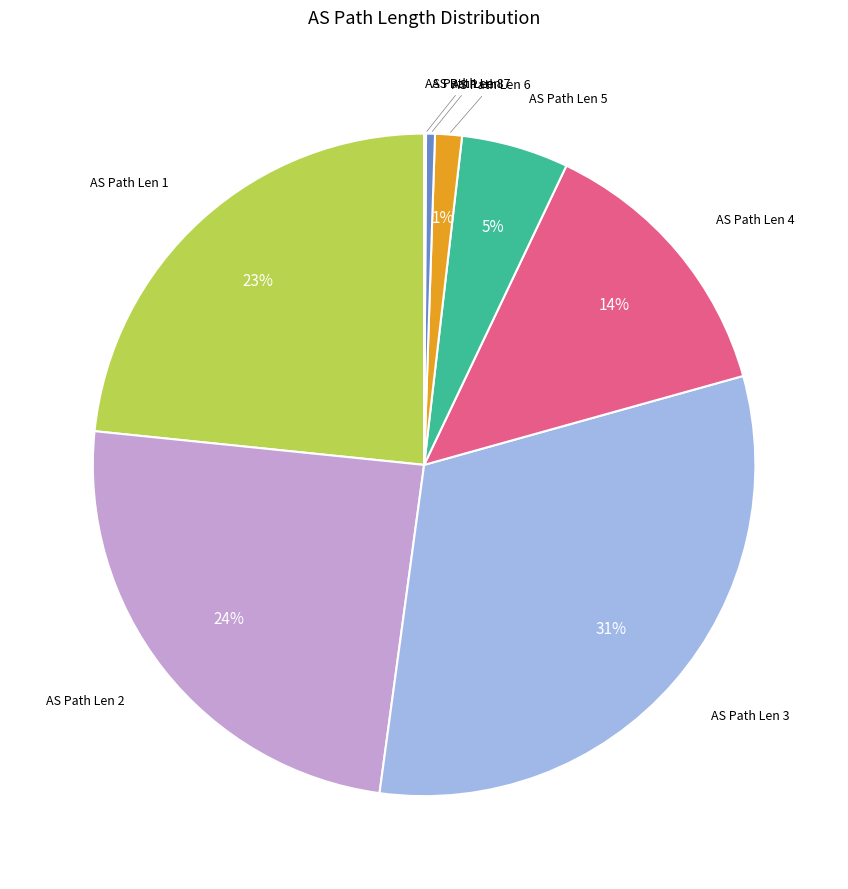

Combined, do AS Path Len 6 and AS Path Len 3 account for over 50%?

No